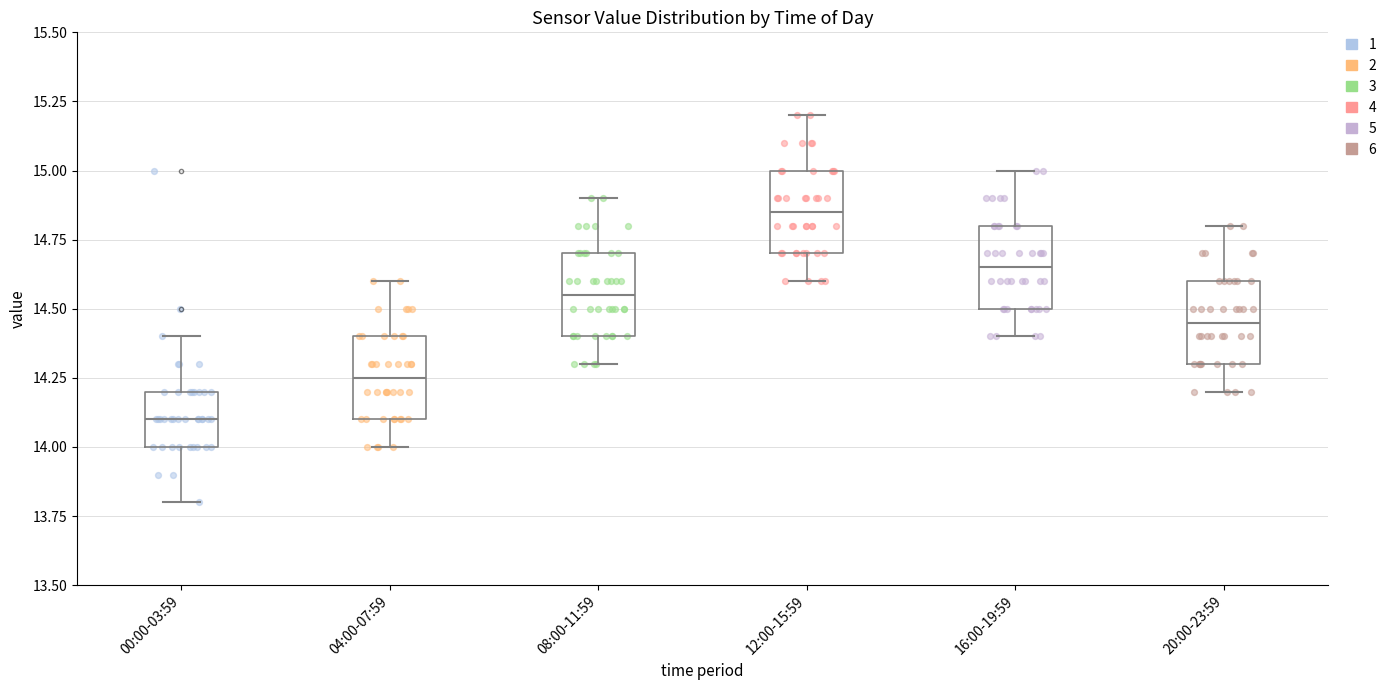

Where does the upper whisker of the box for 12:00-15:59 end on the y-axis? The values are not printed on the chart, so give them approximately, as read against the axis.

15.20